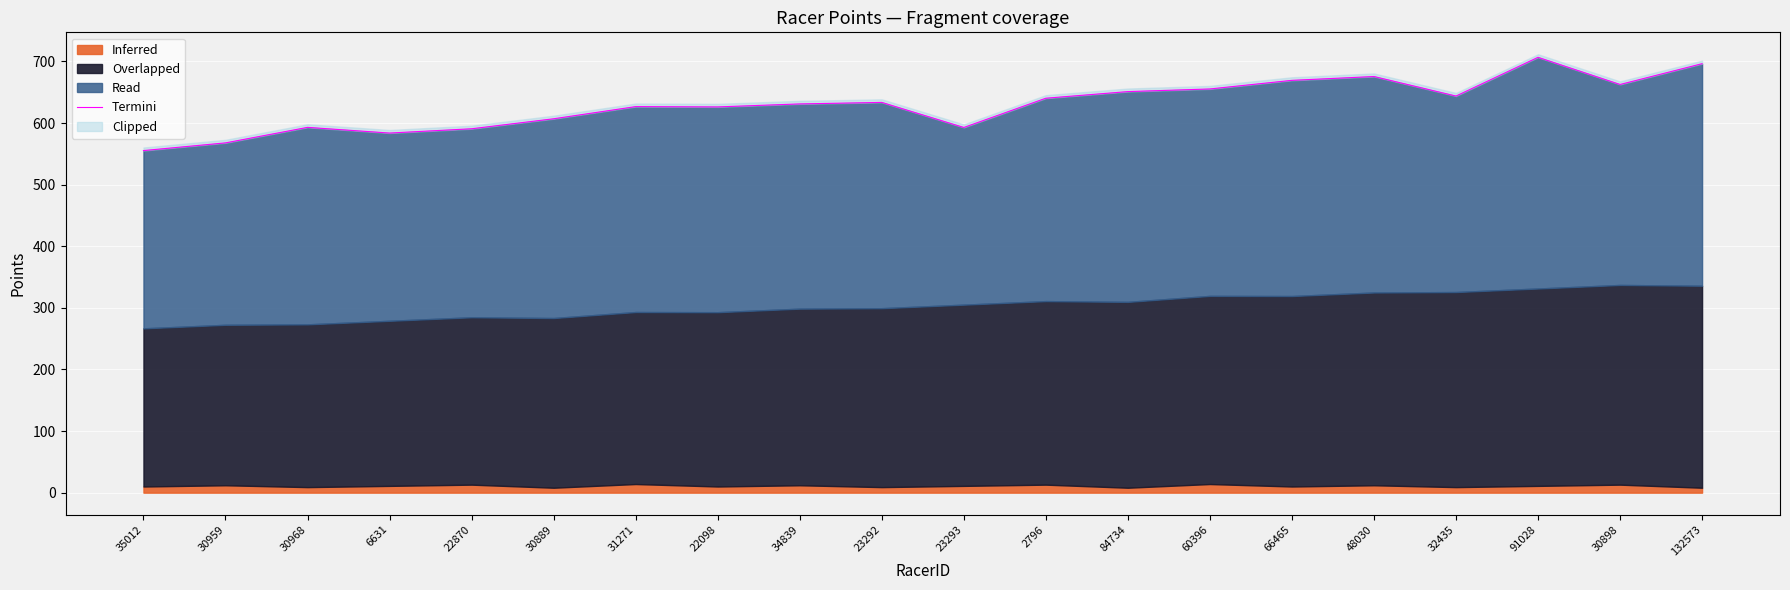

How many data points are above 633?

10